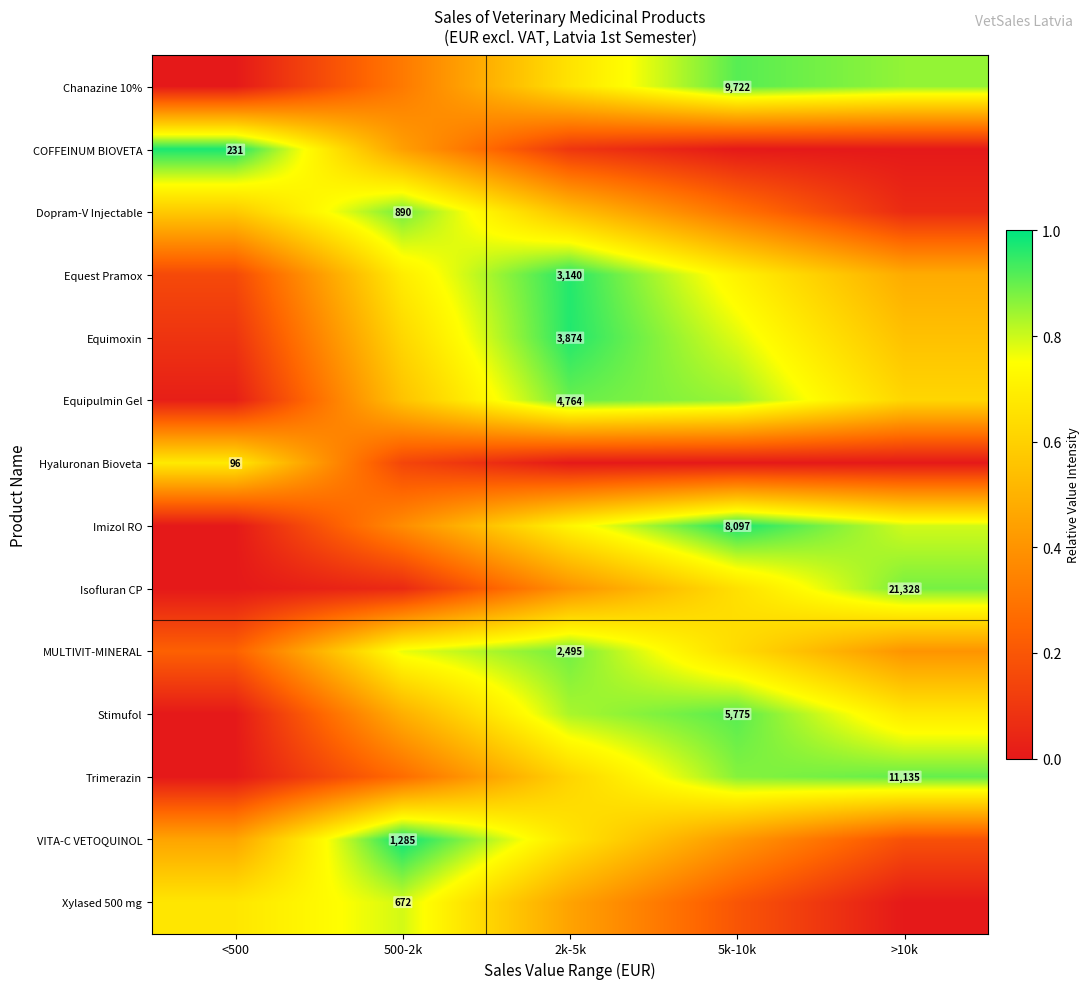

How many series are shown in this chart?

14